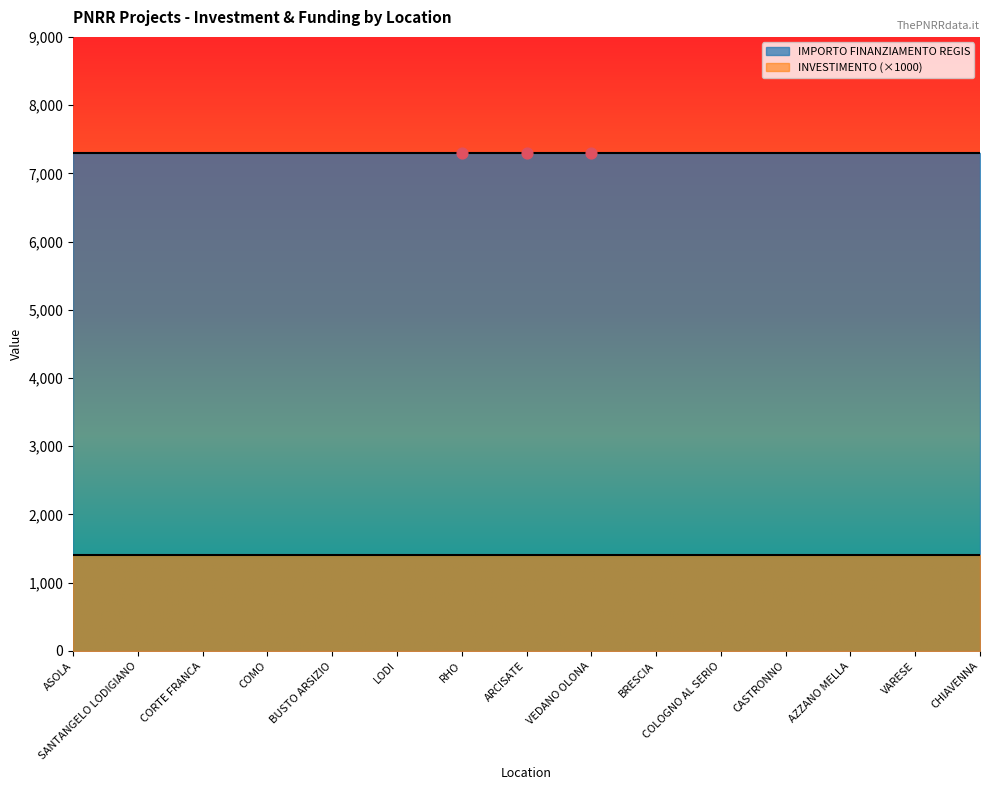

Is the value of IMPORTO FINANZIAMENTO REGIS at SANTANGELO LODIGIANO greater than the value of INVESTIMENTO at CASTRONNO?

Yes